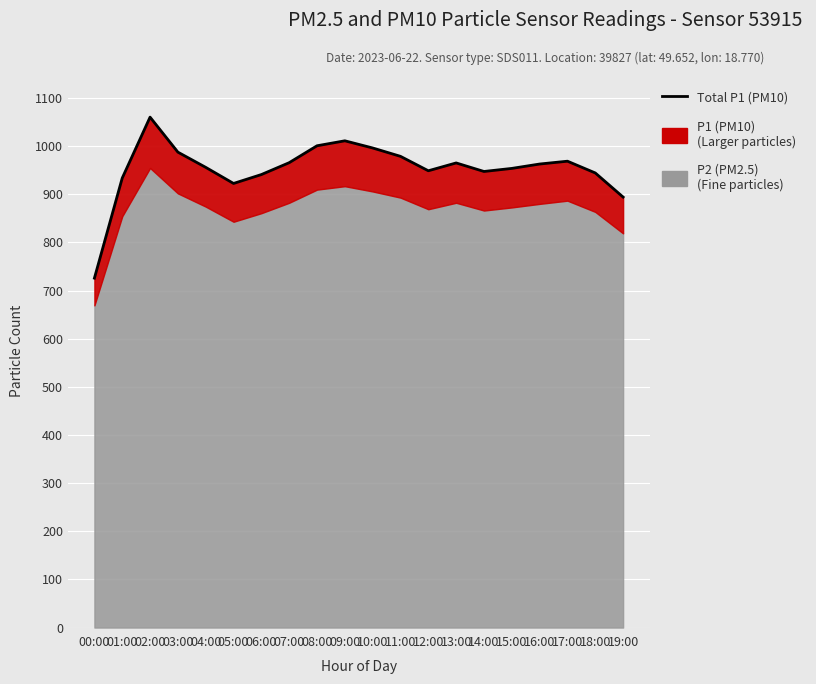

Reading right to left, what are all the values shown in this chart?

19:00=894.3	18:00=944.4	17:00=968.9	16:00=963.0	15:00=953.9	14:00=947.5	13:00=965.2	12:00=949.0	11:00=978.9	10:00=996.3	09:00=1011.2	08:00=1000.9	07:00=965.8	06:00=941.1	05:00=922.6	04:00=956.1	03:00=987.7	02:00=1060.4	01:00=933.8	00:00=725.9